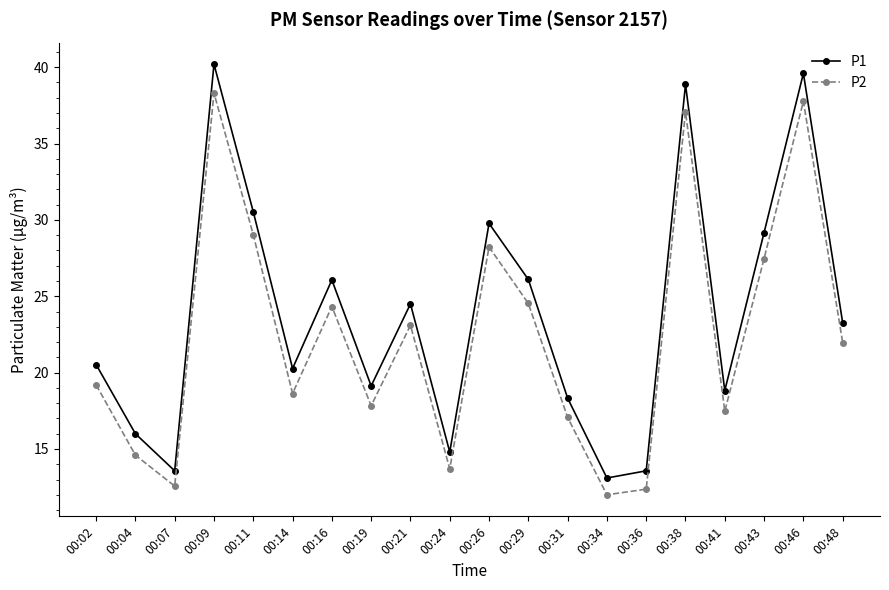

What is the greatest value displayed?

40.2